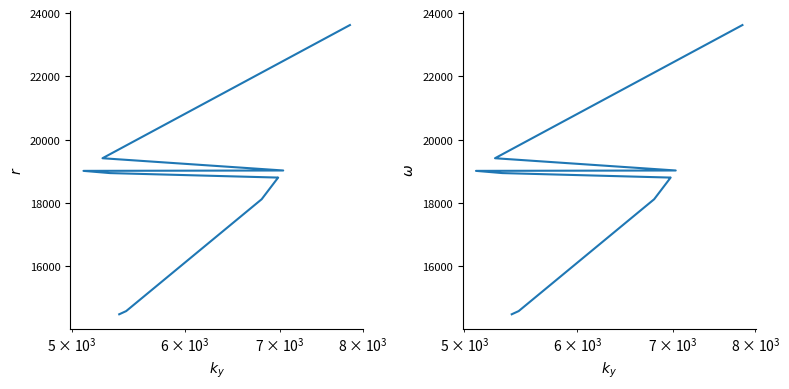

Reading left to right, list all the values displayed in this chart.

14488	14589	18121	18804	18805	18947	19017	19029	19416	23622